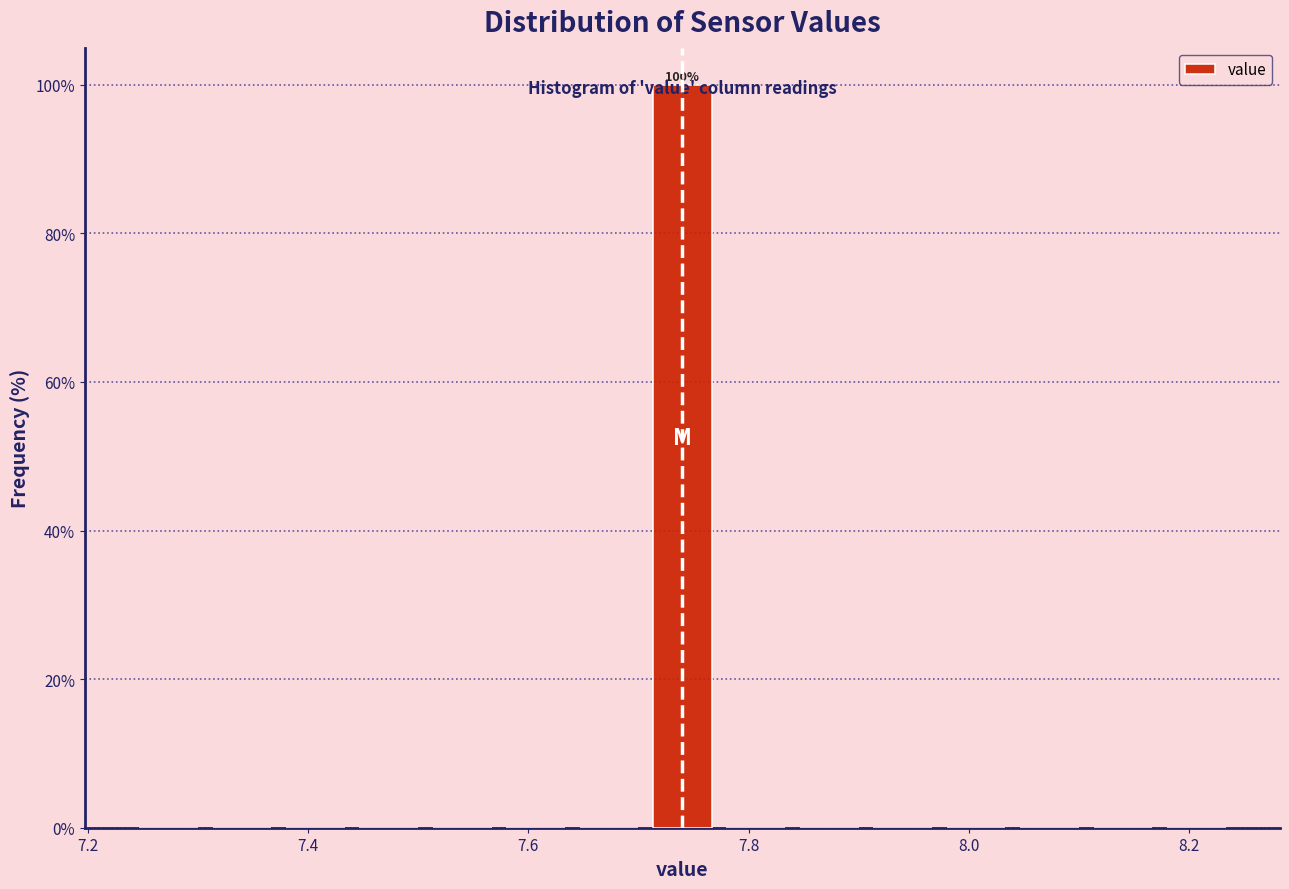

Around what value on the x-axis is the tallest bar? Give the approximate position of its centre, as read against the axis.

7.74